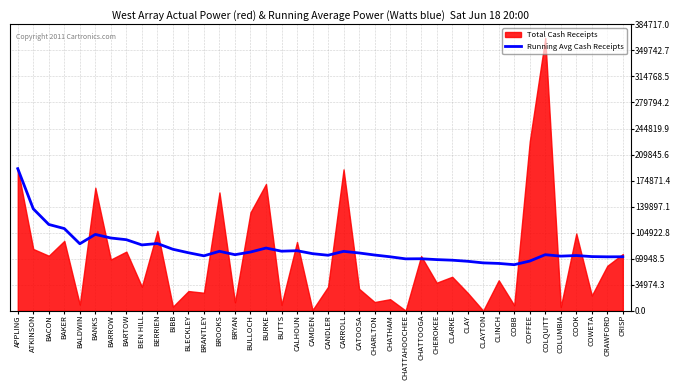

What is the label of the 40th point from the right?

APPLING